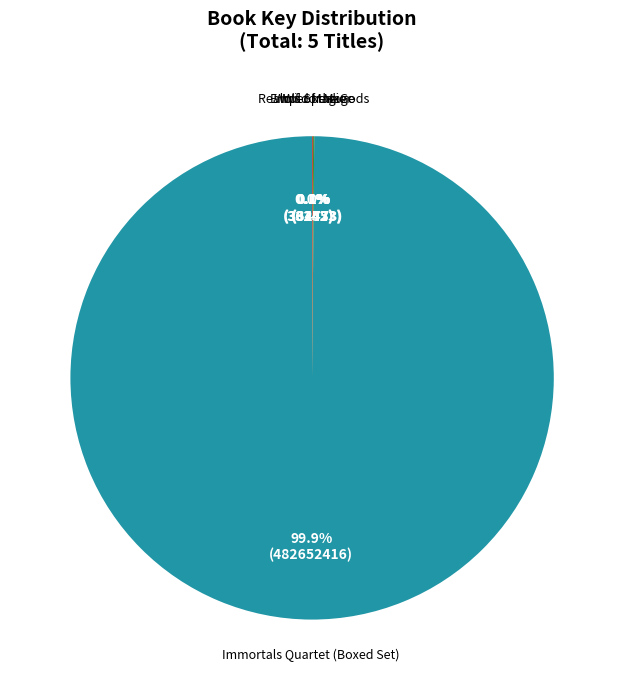

Is there any slice that represents more than half of the pie?

Yes